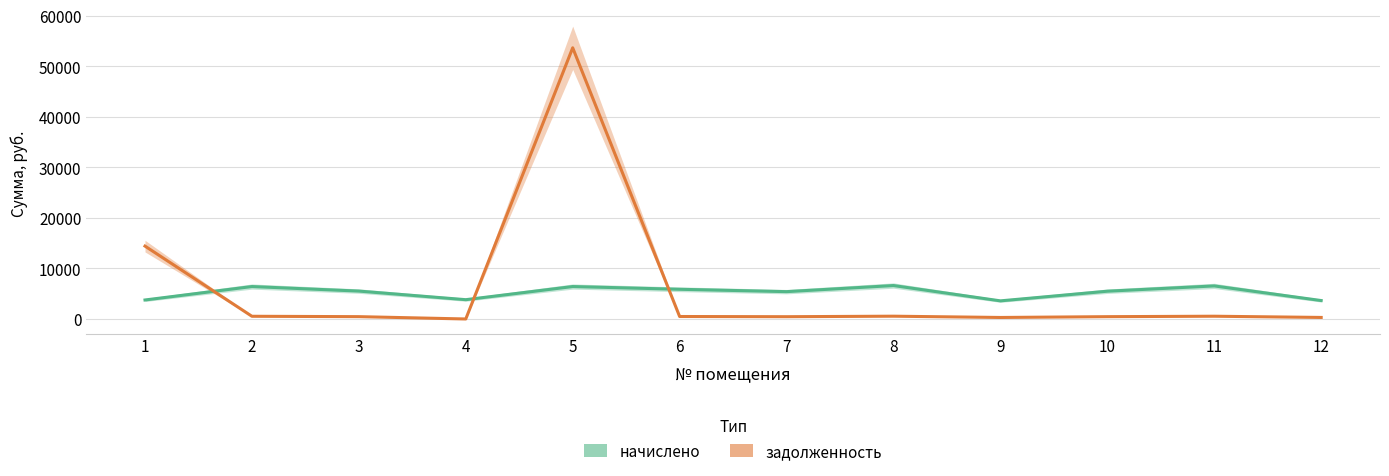

At which category does the chart reach its minimum across all series?

4